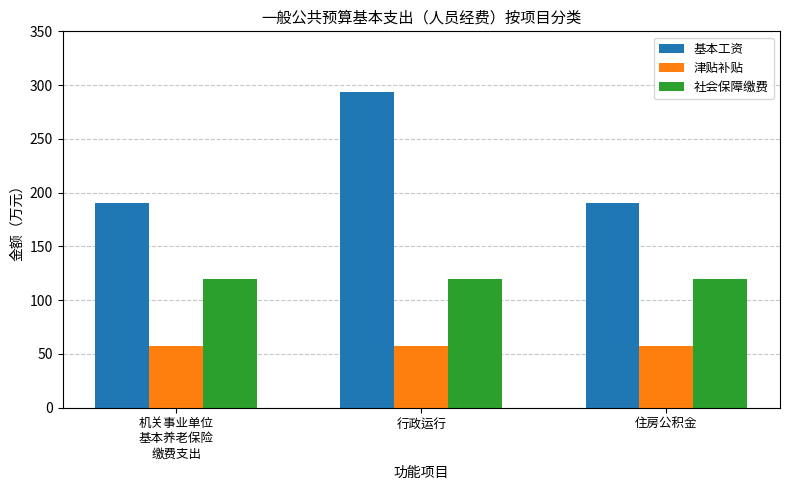

Reading left to right, extract all data points from this chart.

基本工资: 机关事业单位
基本养老保险
缴费支出=190.5	行政运行=293.9	住房公积金=190.5
津贴补贴: 机关事业单位
基本养老保险
缴费支出=57.2	行政运行=57.2	住房公积金=57.2
社会保障缴费: 机关事业单位
基本养老保险
缴费支出=119.3	行政运行=119.3	住房公积金=119.3